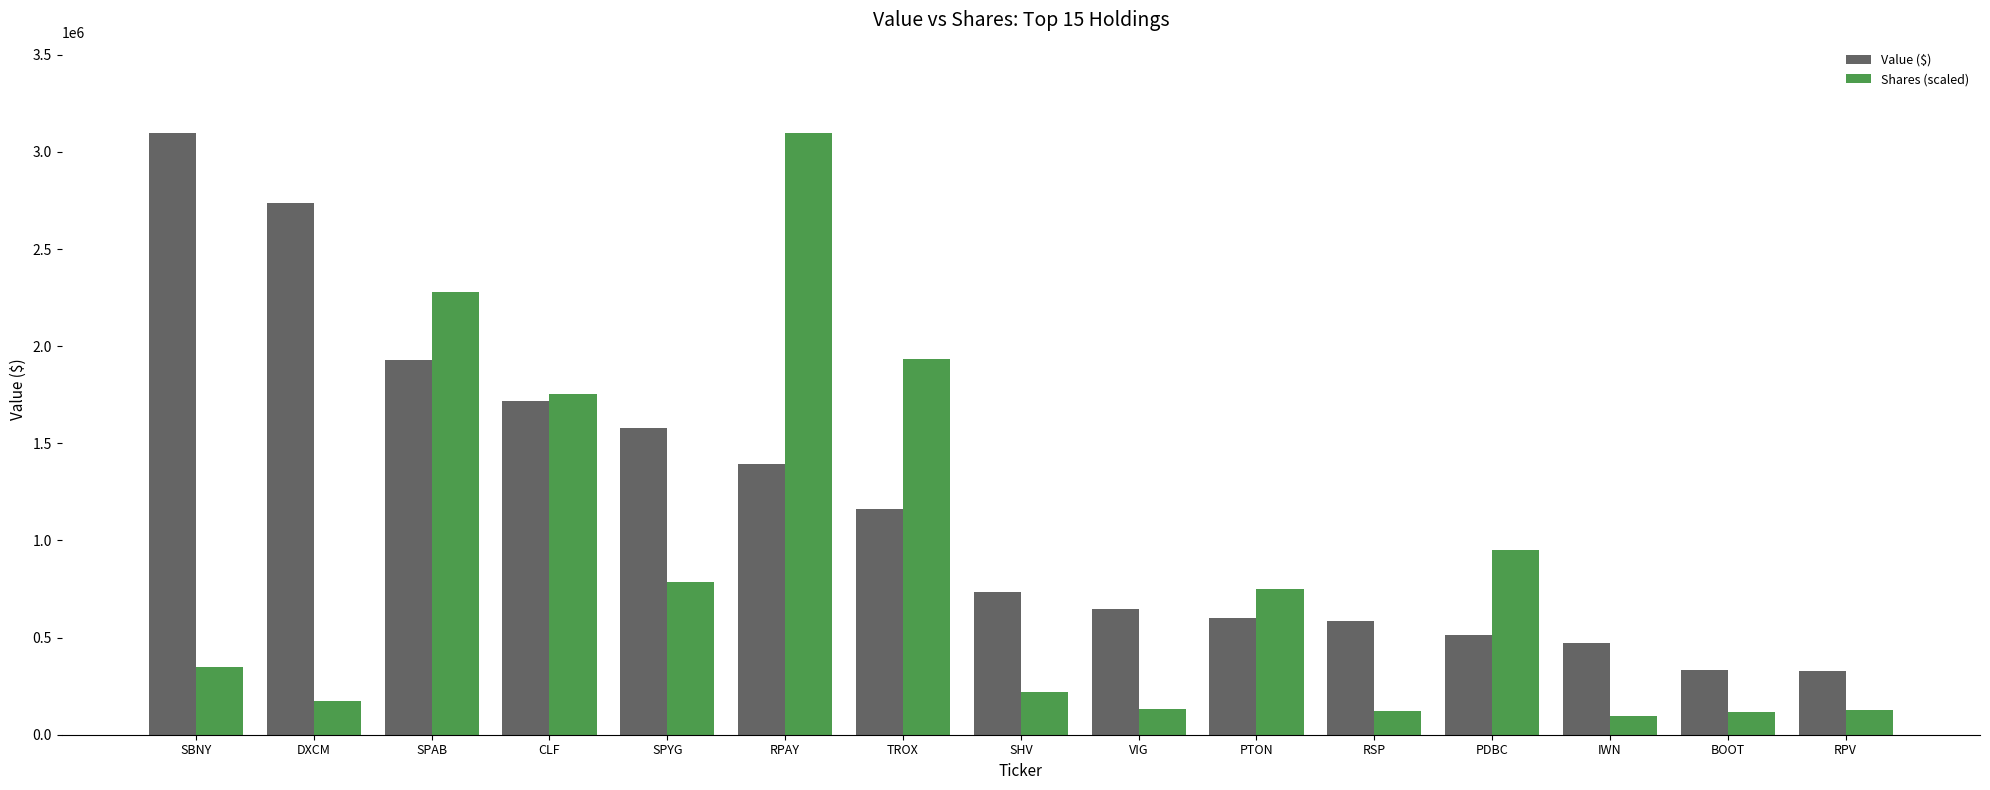

The value of Value ($) at PDBC is 512000.0. True or false?

True